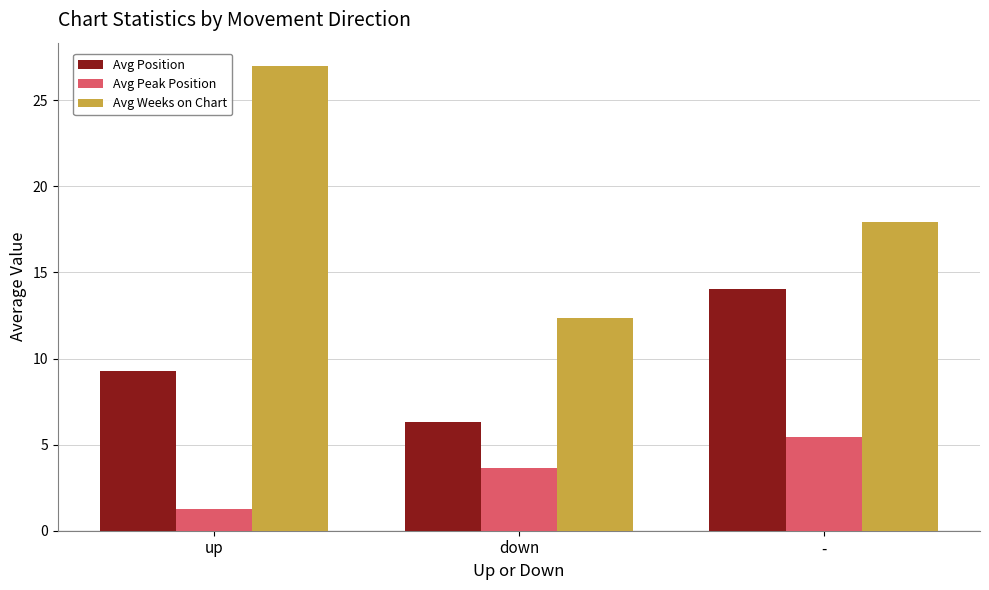

List the series in order of their peak value, highest first.

Avg Weeks on Chart, Avg Position, Avg Peak Position